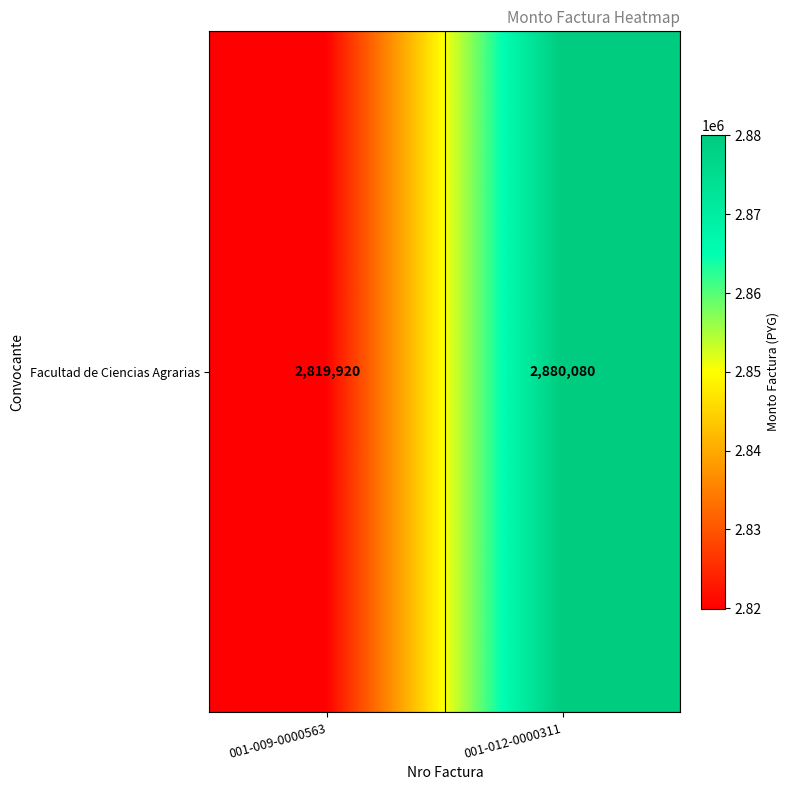

Reading right to left, list all the values displayed in this chart.

2880080	2819920